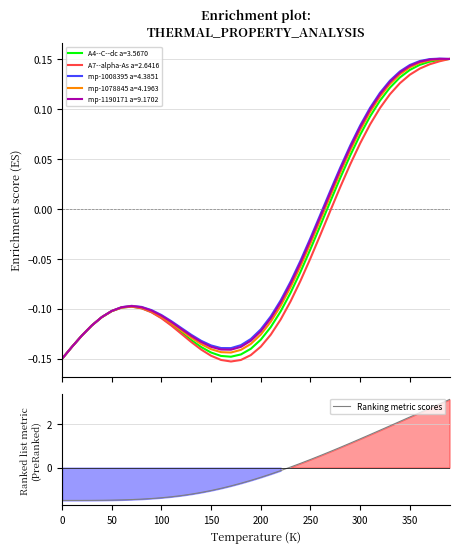

True or false: there are more than 1 points higher than both neighbors.

False